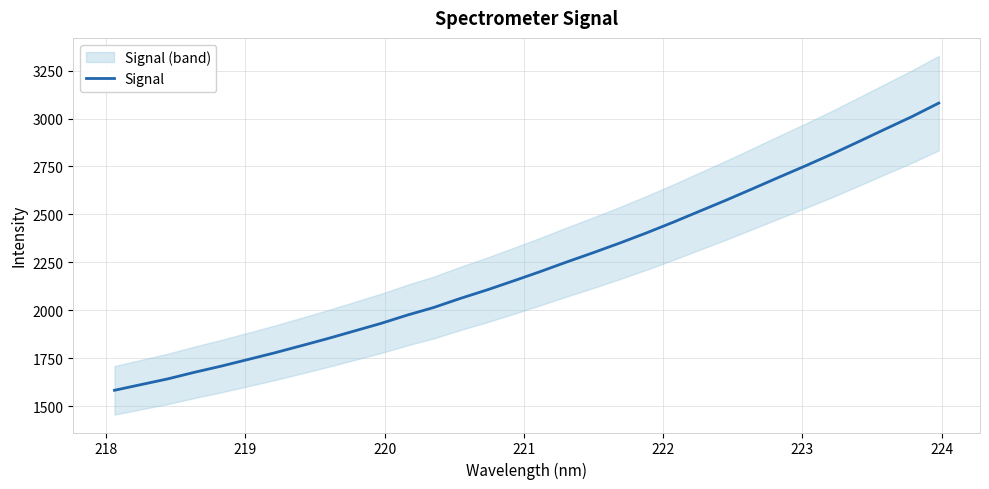

What is the value of the 11th point from the left?

1930.8